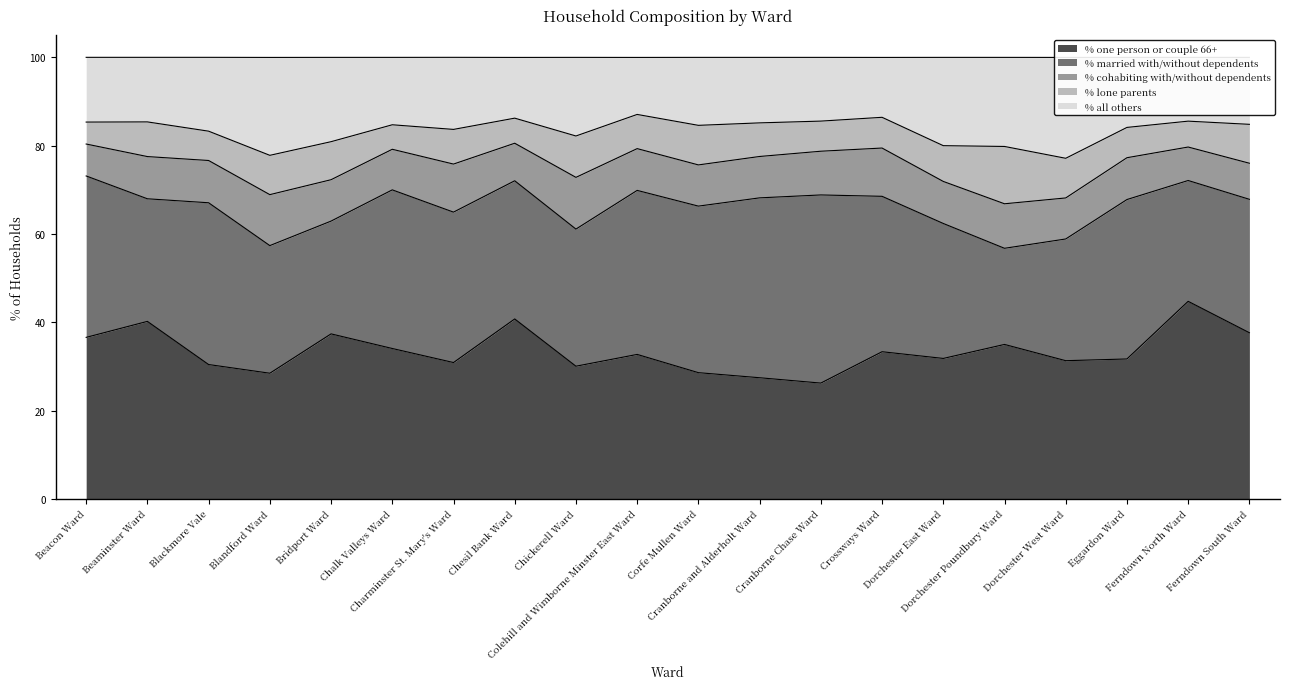

True or false: % one person or couple 66+ has more than 0 interior local peaks.

True